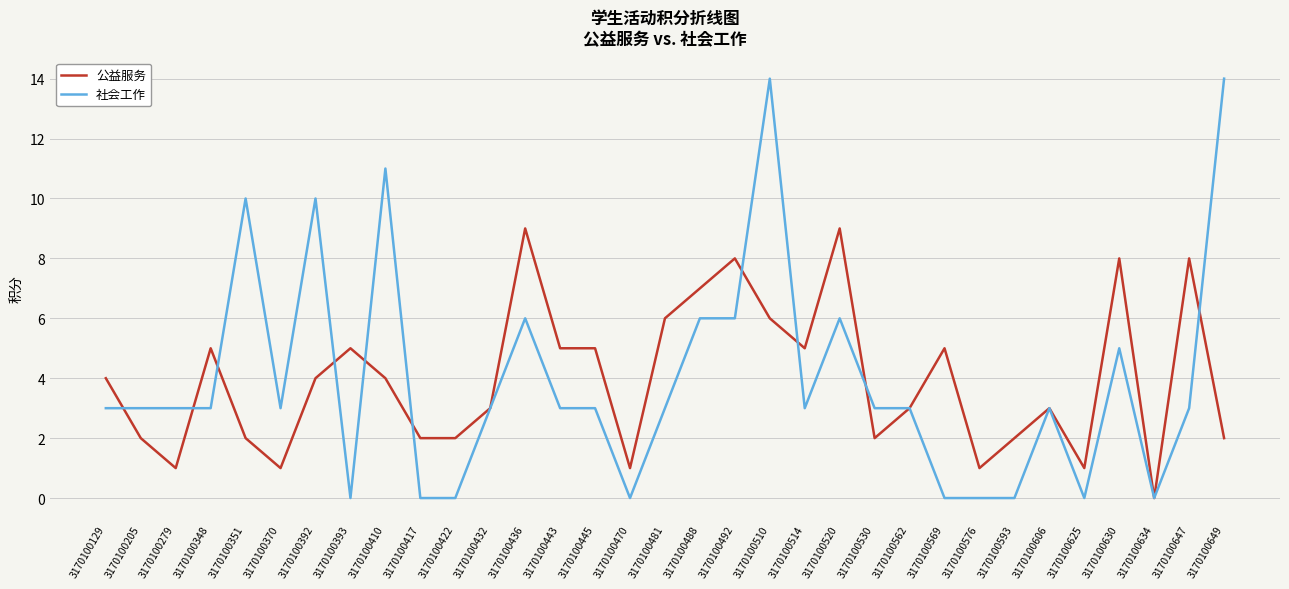

Which series has the widest spread of values?

社会工作